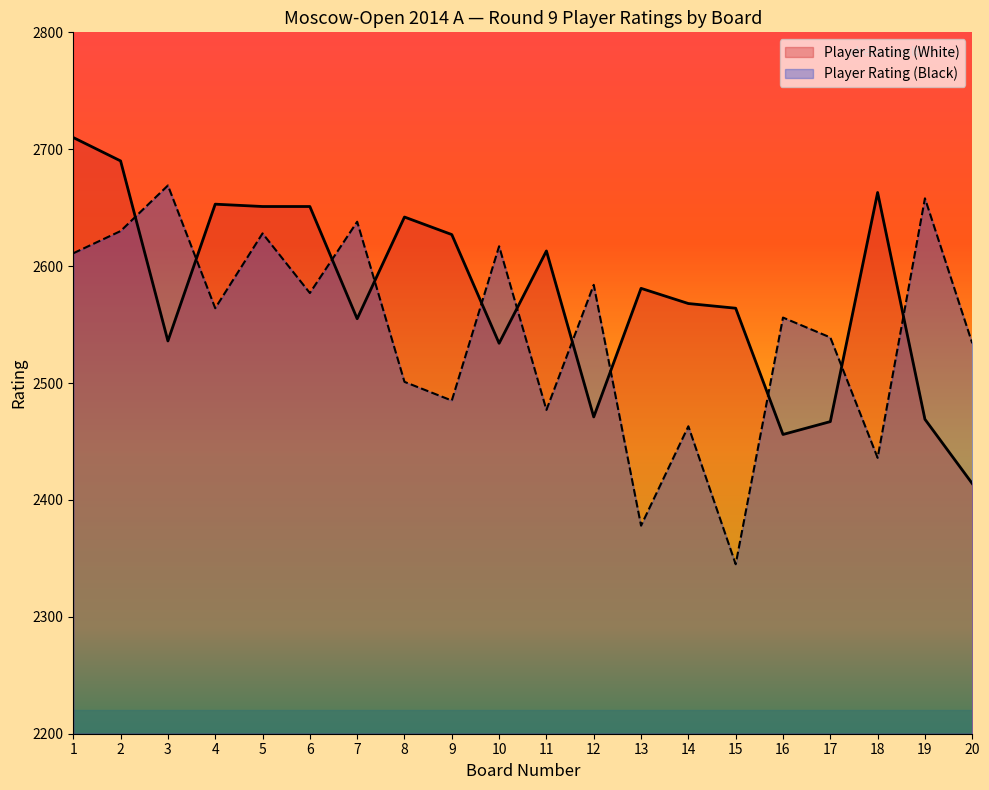

Reading left to right, what are all the values shown in this chart?

Player Rating (White): 2710	2690	2536	2653	2651	2651	2555	2642	2627	2534	2613	2471	2581	2568	2564	2456	2467	2663	2469	2414
Player Rating (Black): 2611	2630	2669	2564	2628	2577	2638	2501	2485	2617	2477	2584	2378	2463	2345	2556	2539	2436	2658	2534